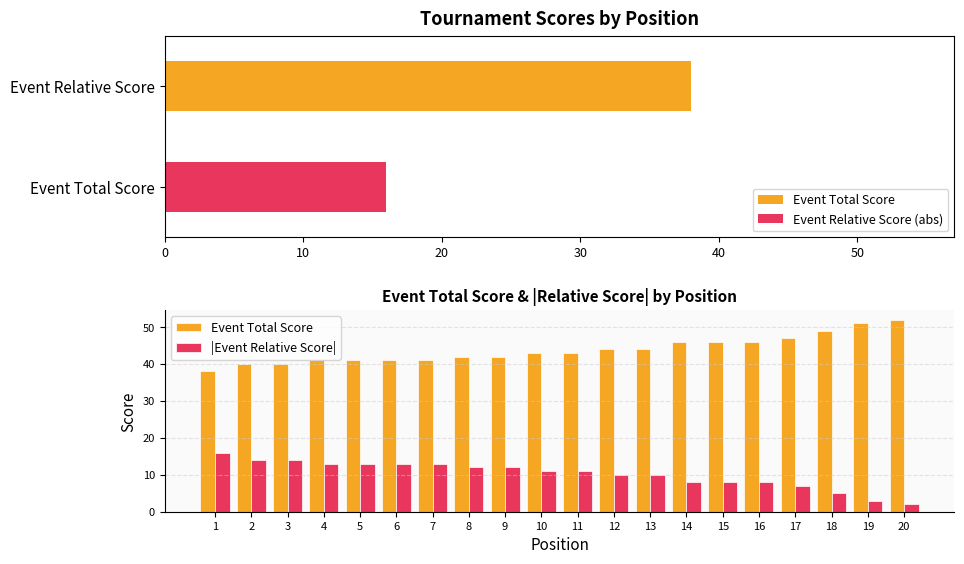

What are all the series names shown in the legend?

Event Total Score, |Event Relative Score|